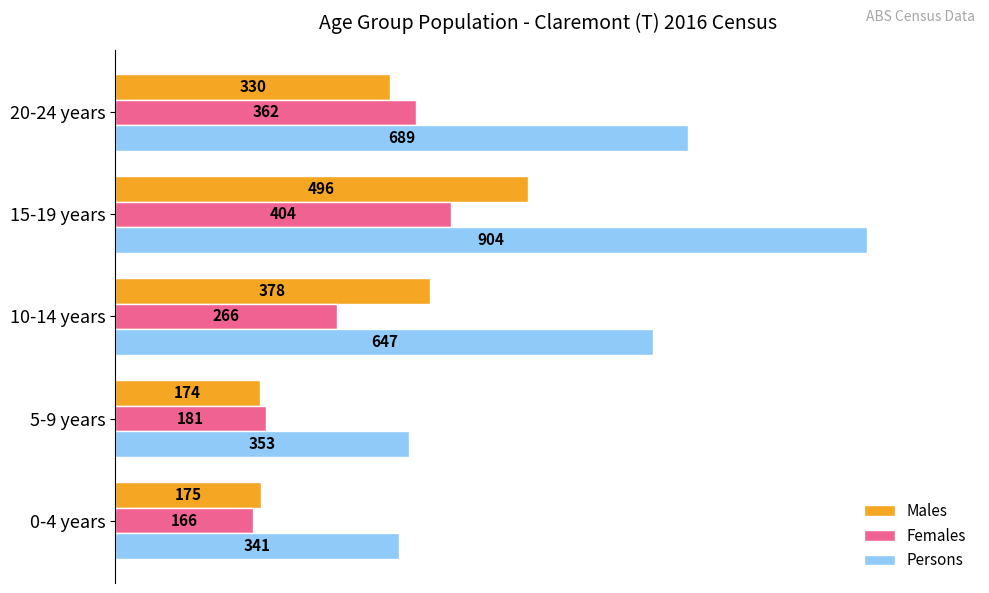

Which series has the widest spread of values?

Persons